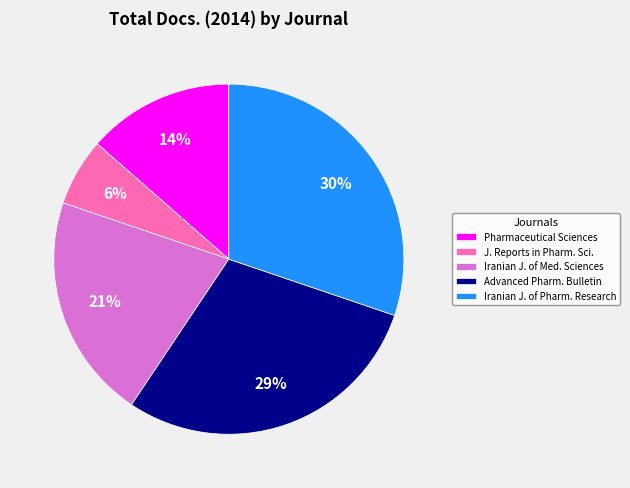

Which has a higher value, Iranian J. of Pharm. Research or Pharmaceutical Sciences?

Iranian J. of Pharm. Research